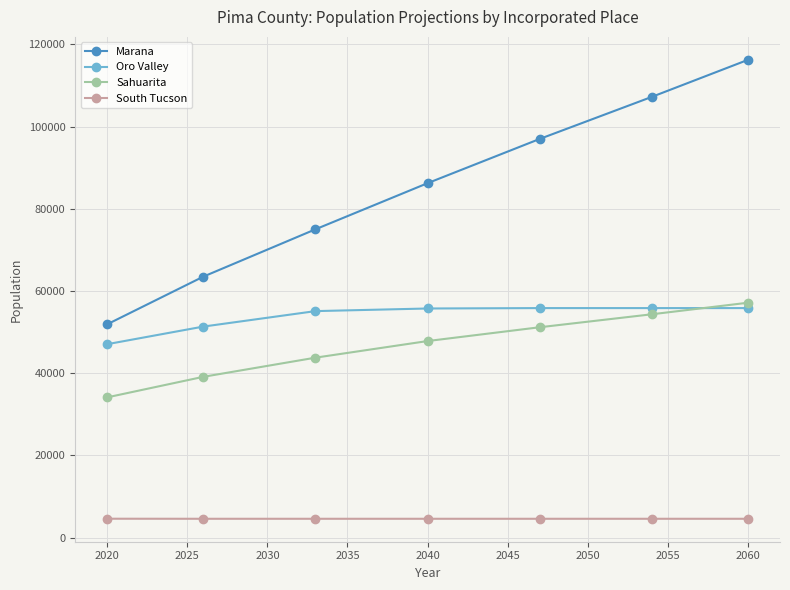

What is the value of the Sahuarita point at the 4th from the left?

47833